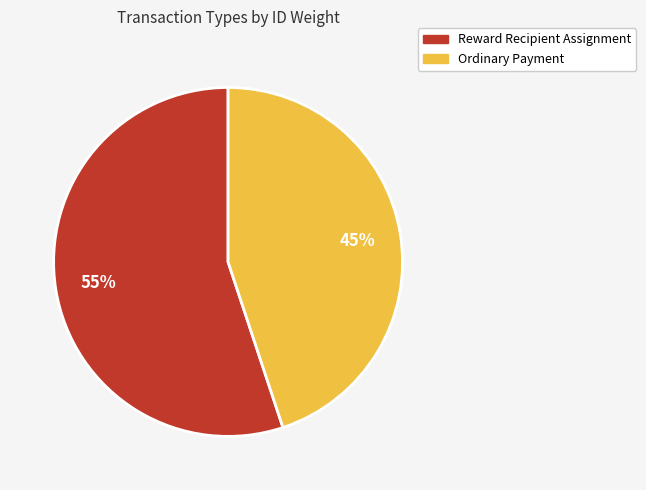

Do Ordinary Payment and Reward Recipient Assignment together represent more than half of the pie?

Yes